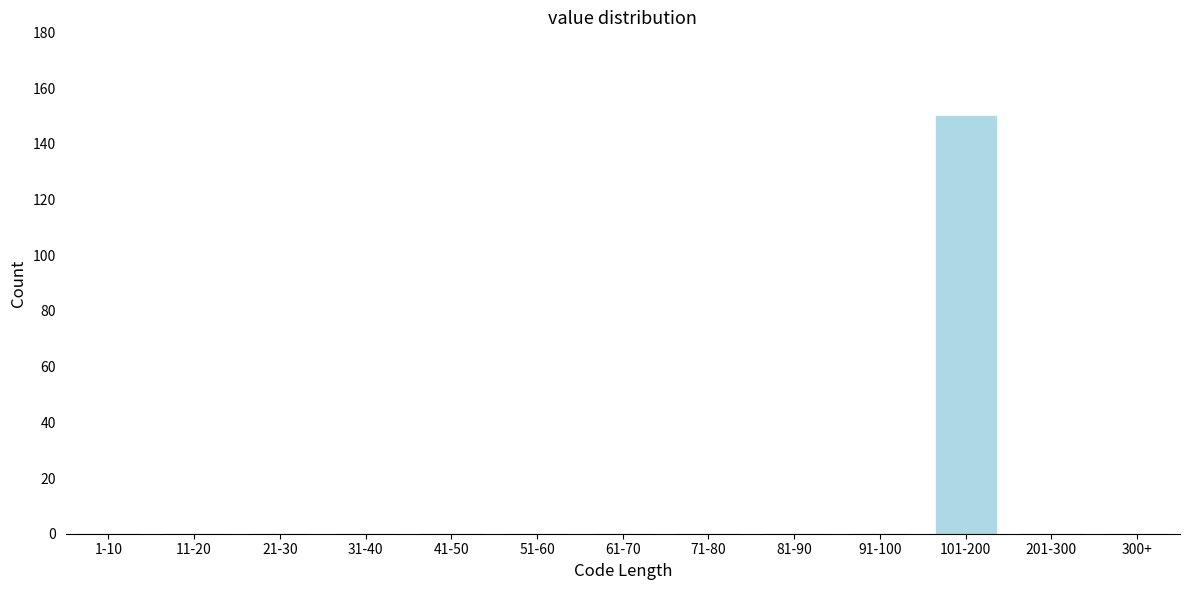

Reading right to left, what are all the values shown in this chart?

300+=0	201-300=0	101-200=150	91-100=0	81-90=0	71-80=0	61-70=0	51-60=0	41-50=0	31-40=0	21-30=0	11-20=0	1-10=0